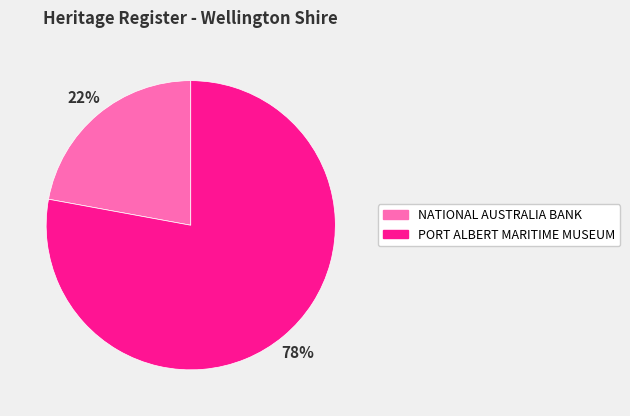

To the nearest percent, what is the difference between the PORT ALBERT MARITIME MUSEUM and NATIONAL AUSTRALIA BANK slice percentages?

56%